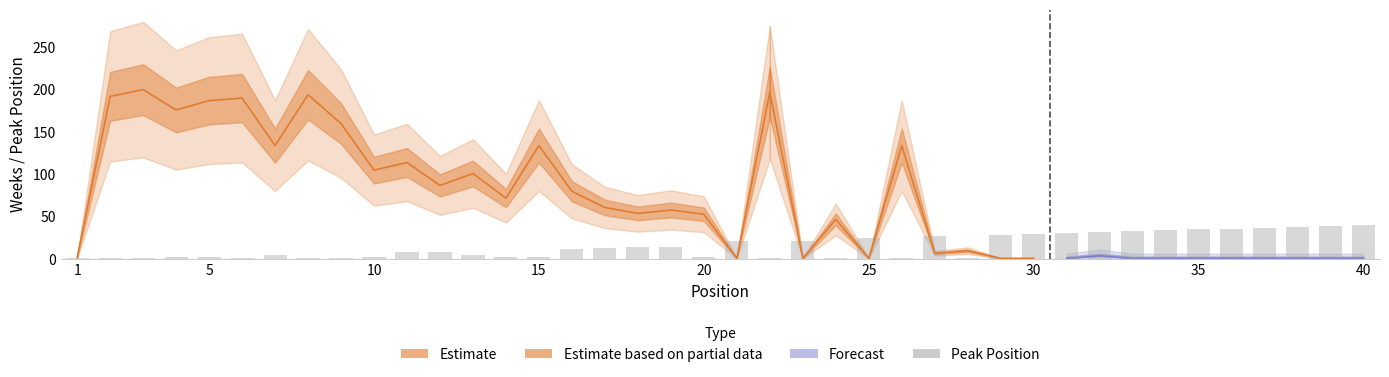

What is the ratio of the value at 17 to the value at 12?

1.4